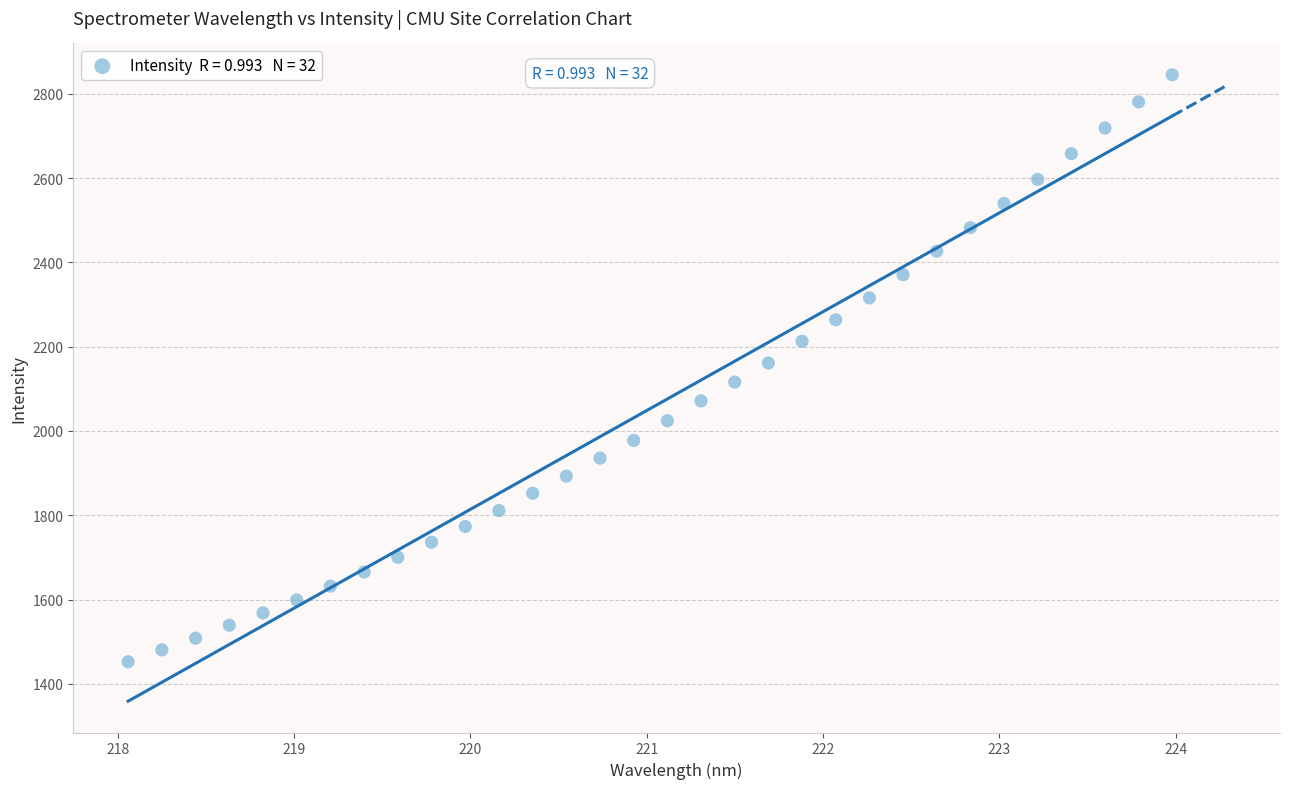

What is the range of Y values (max minus min)?

1393.0